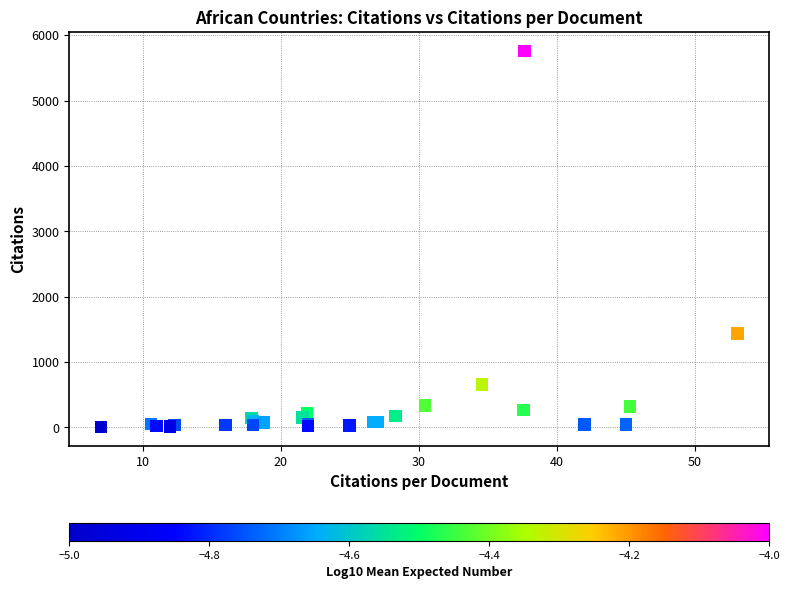

What Y value in the scatter plot is closest to 2883?

1433